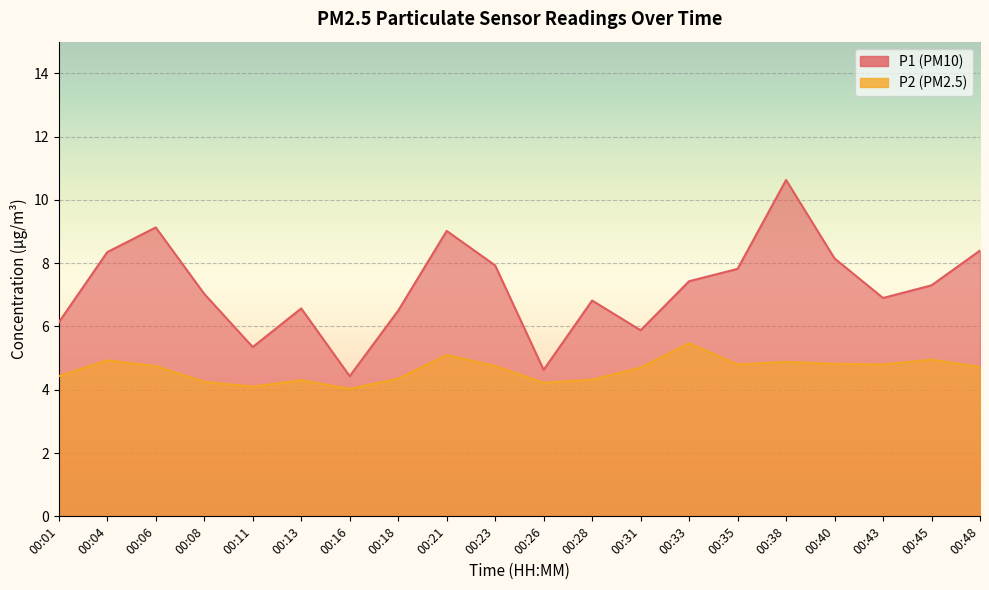

Rank the series by their average value, from lowest to highest.

P2, P1